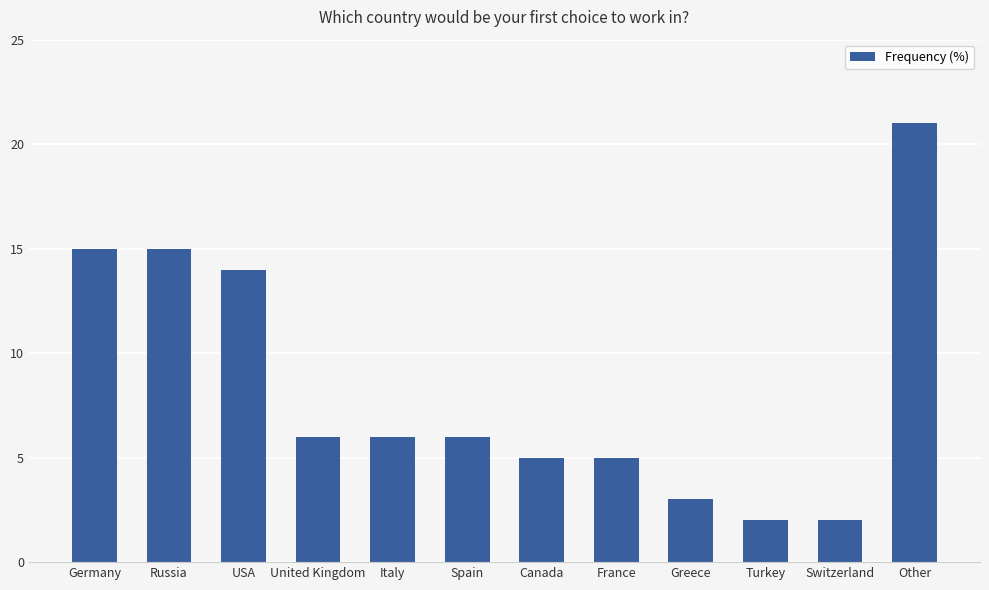

Where does the data first go above 6?

Germany